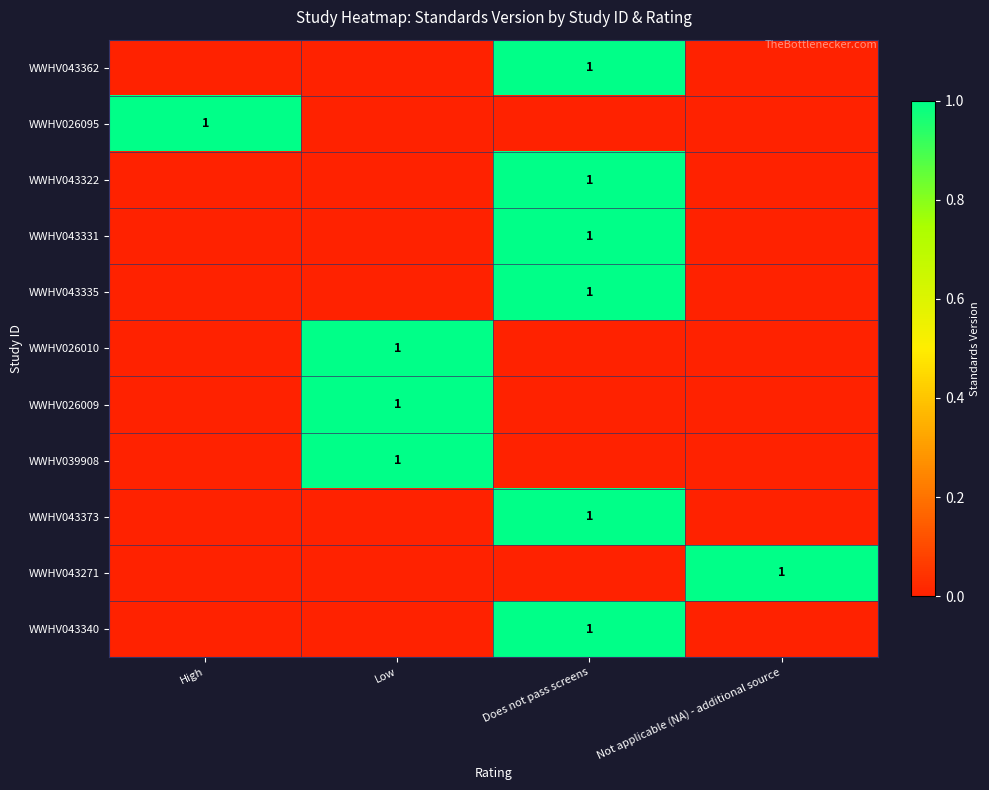

Between High and Not applicable (NA) - additional source, which series saw the biggest shift?

WWHV026095